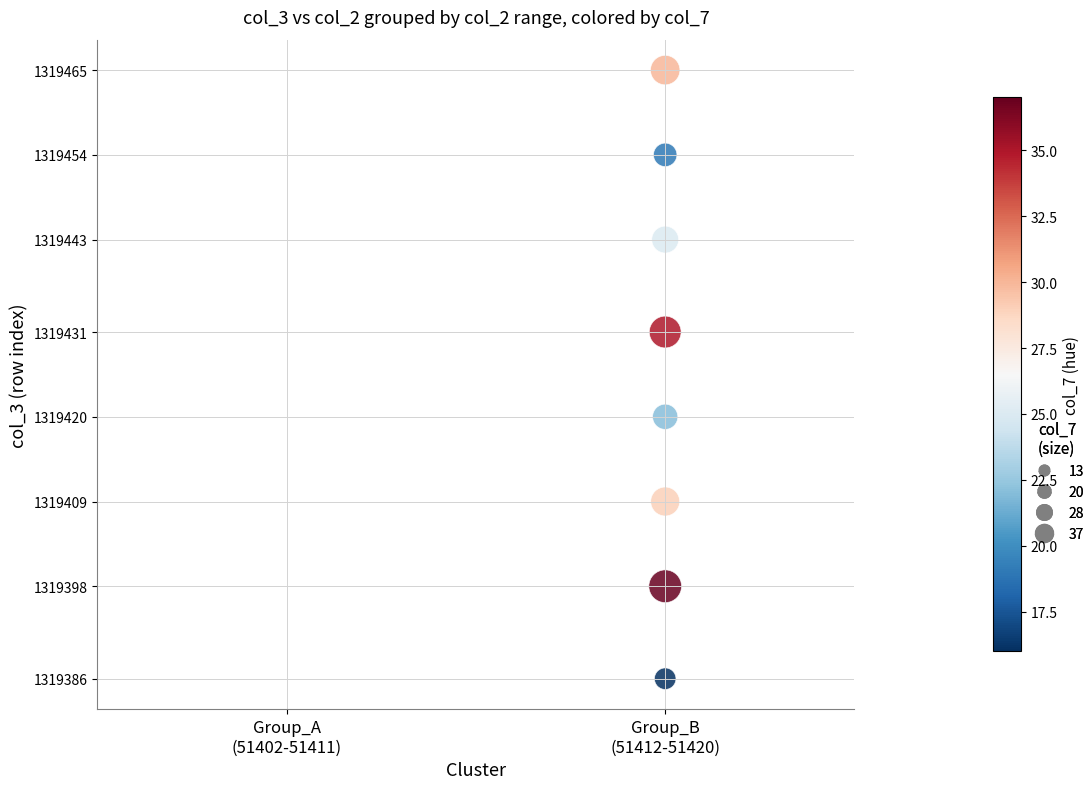

What is the range of Y values (max minus min)?

79